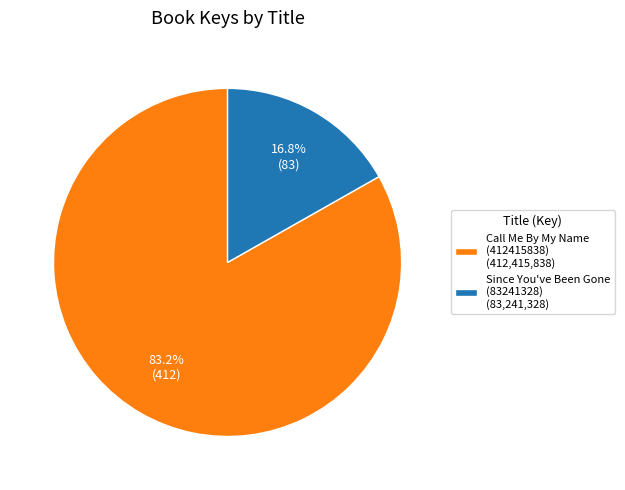

Does Call Me By My Name (412415838) (412,415,838) represent more than half of the total?

Yes